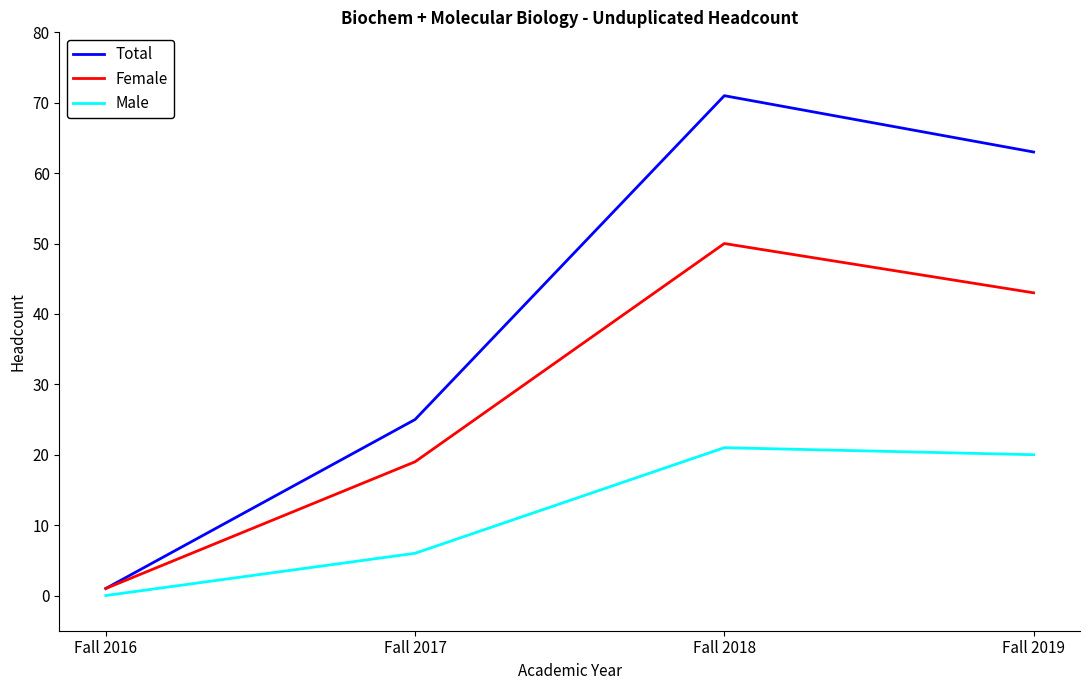

What is the approximate value of Male at Fall 2019, to the nearest 10?

20